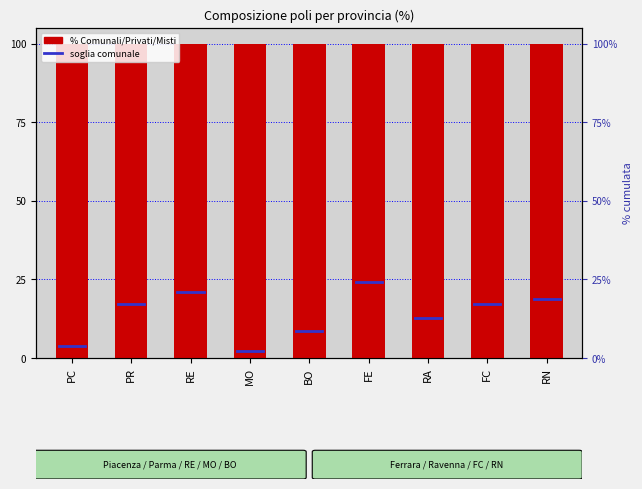

Where does the Privati series first go above 57?

PC